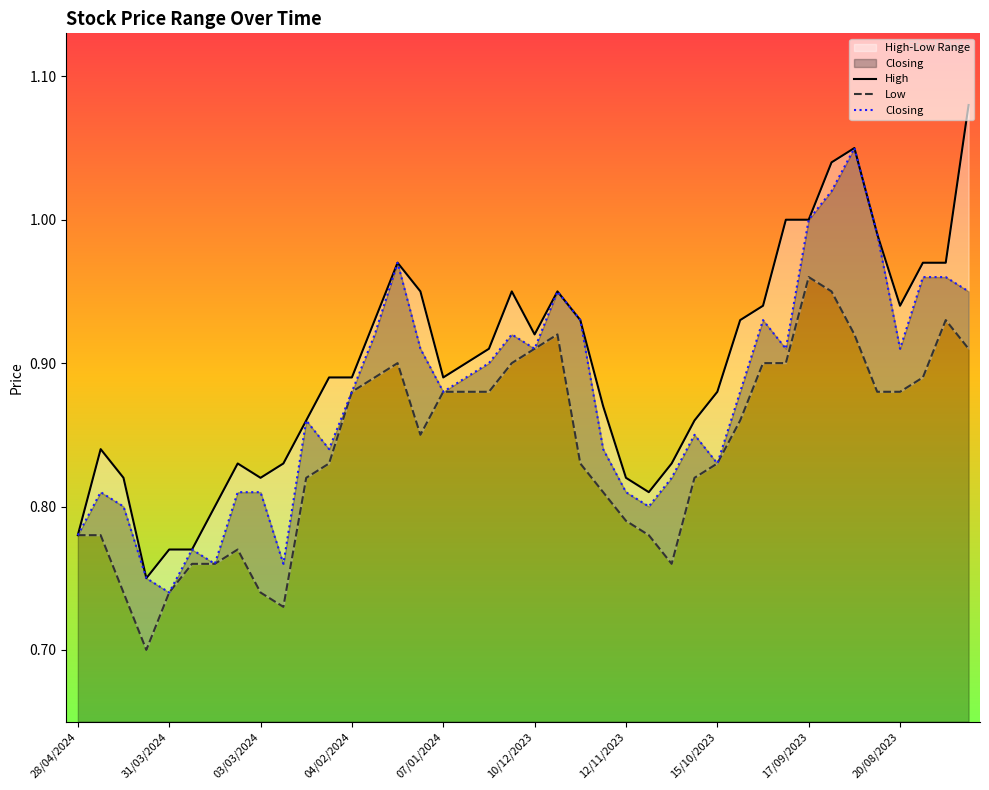

List the series in order of their peak value, highest first.

High, Closing, Low